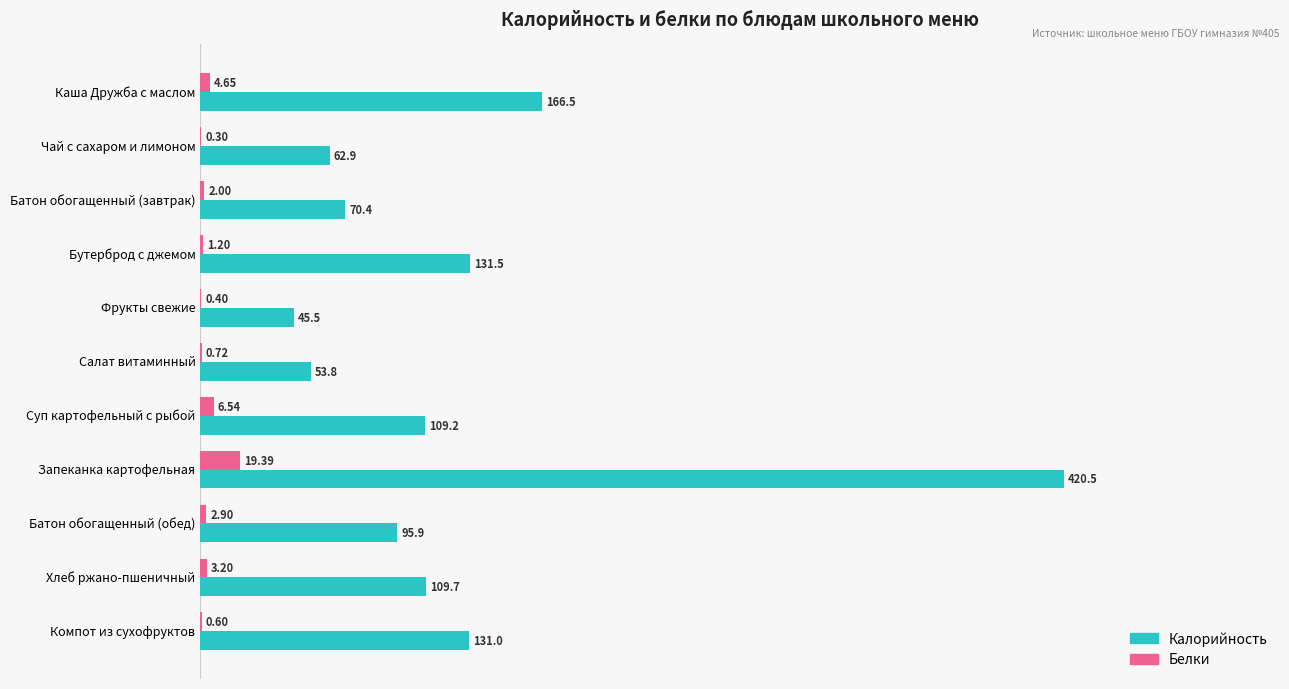

Which series has the largest total across all categories?

Калорийность